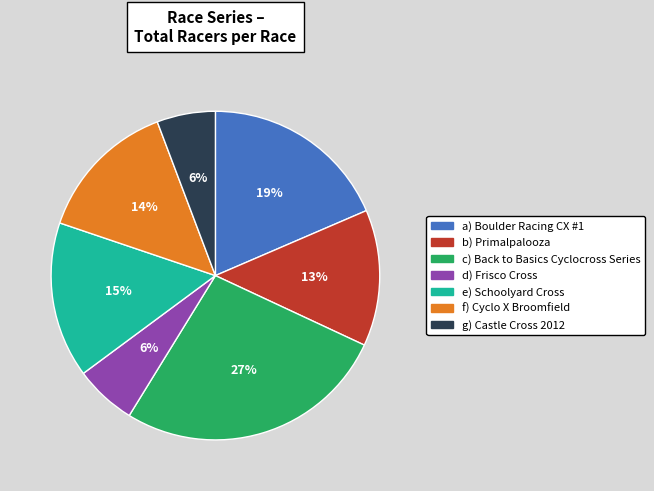

Is there a majority slice in this chart?

No